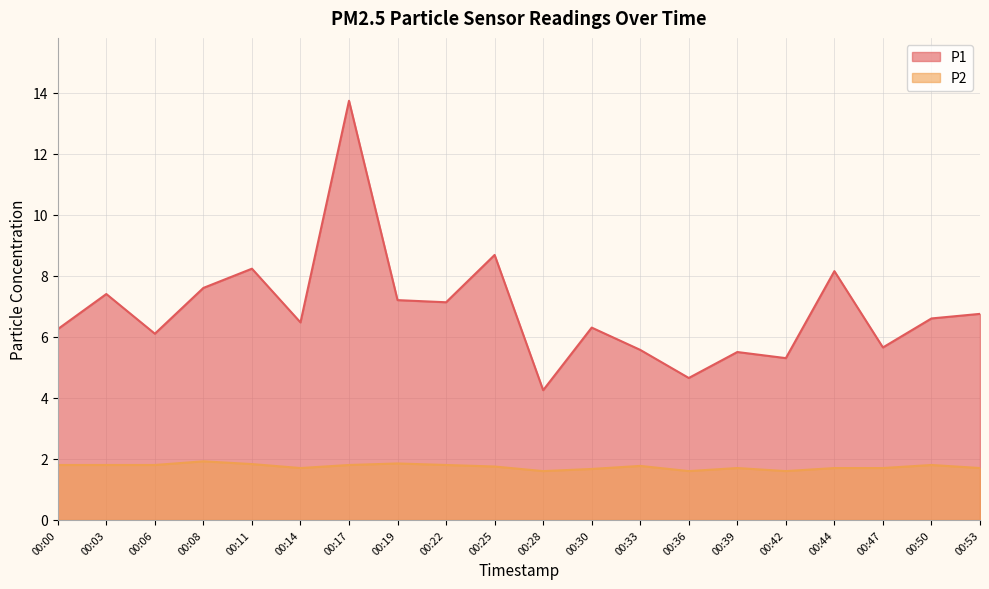

Is the value of P1 at 00:06 greater than the value of P2 at 00:36?

Yes